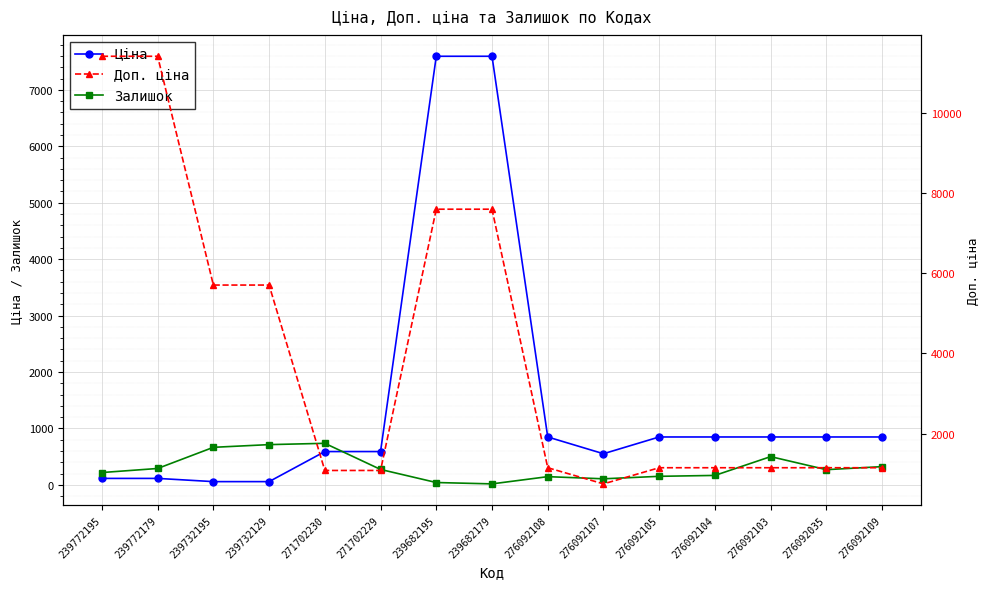

Which label corresponds to the largest value in the chart?

239772195